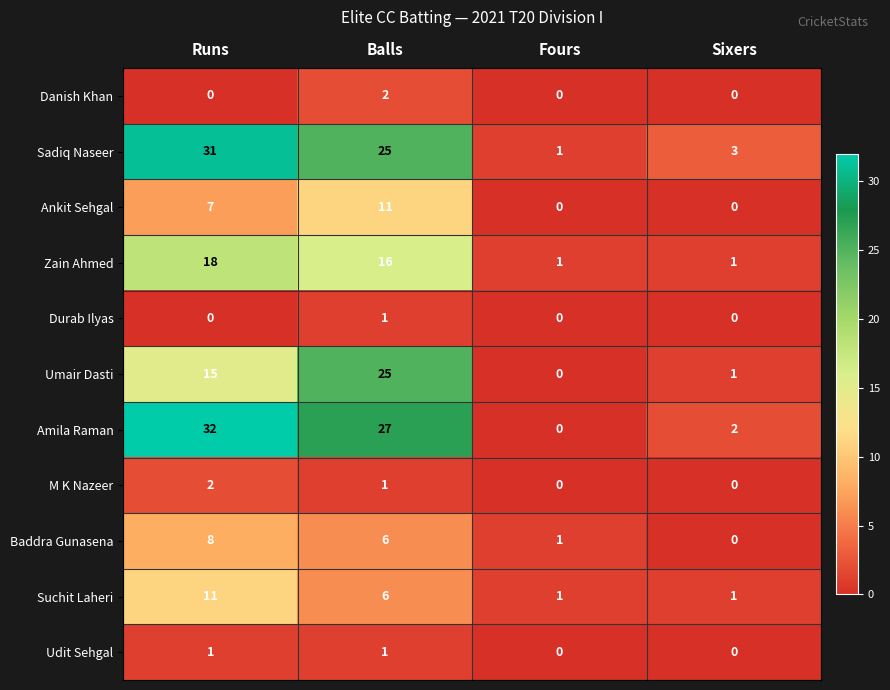

What is the highest value of the Amila Raman series?

32